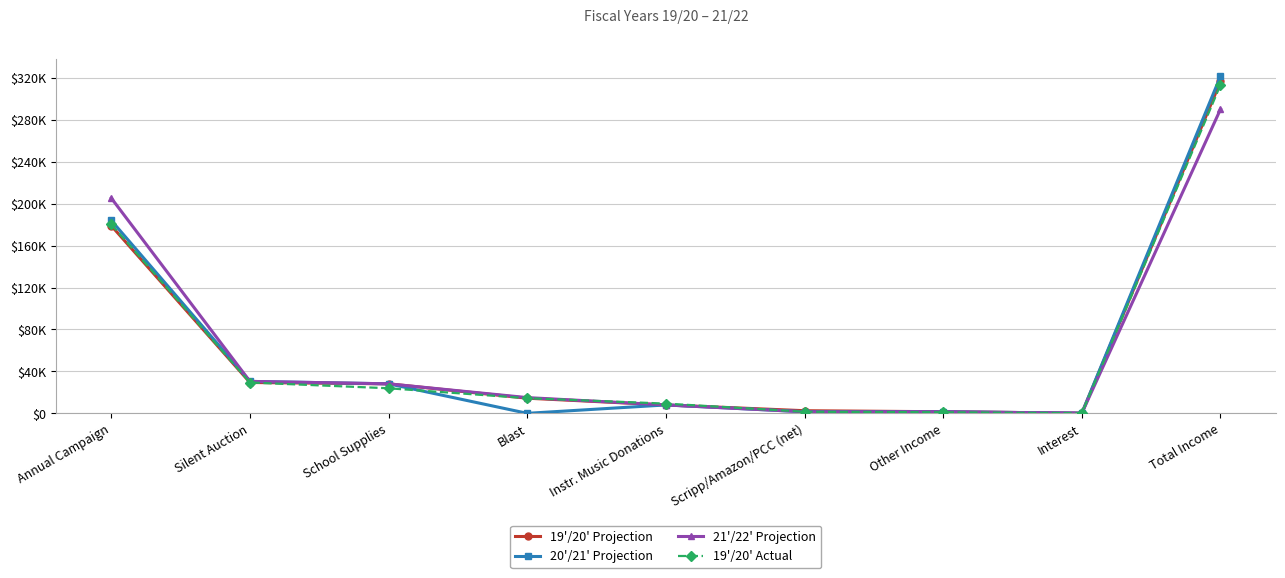

Does the chart have visible grid lines?

Yes